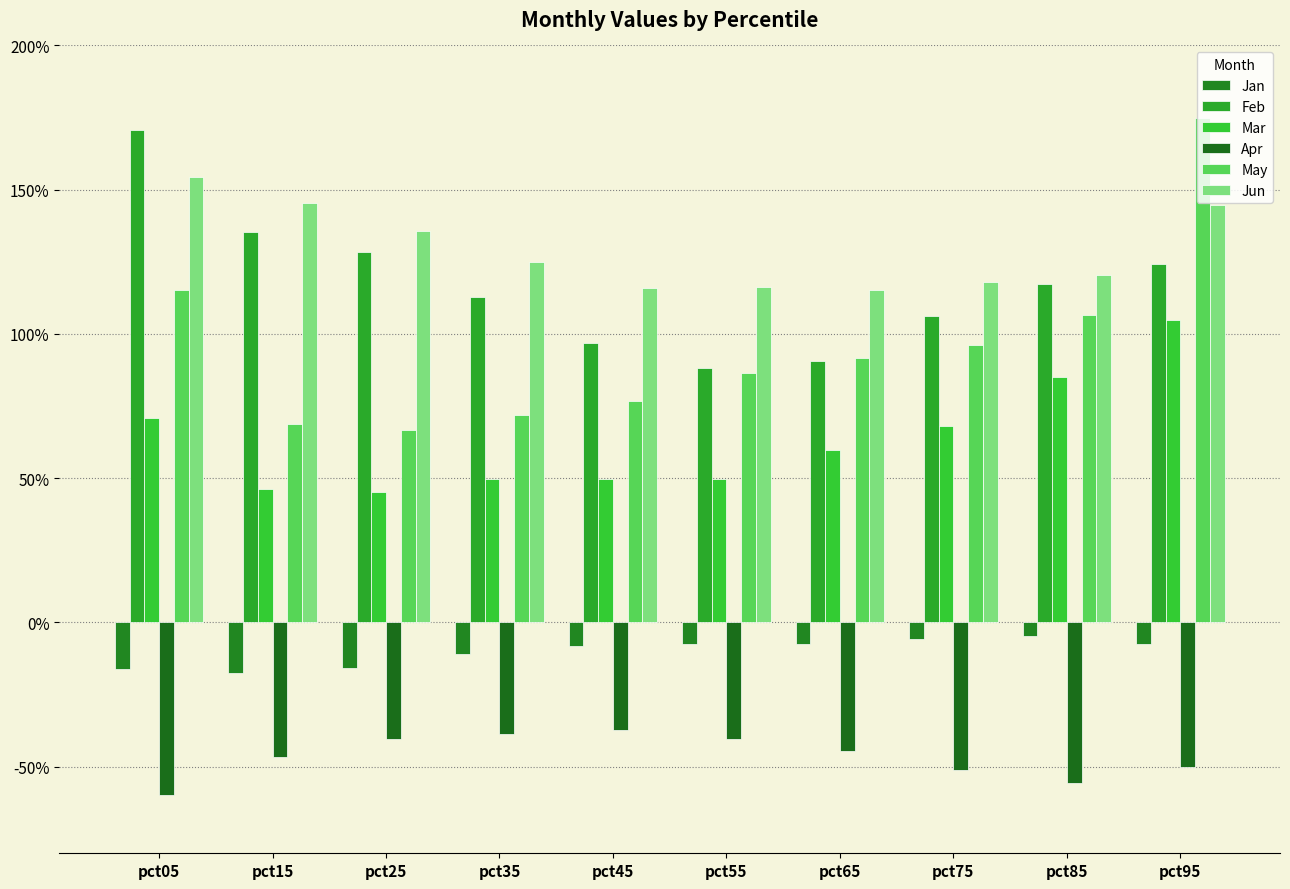

Reading left to right, extract all data points from this chart.

Jan: -0.2	-0.2	-0.2	-0.1	-0.1	-0.1	-0.1	-0.1	-0.0	-0.1
Feb: 1.7	1.4	1.3	1.1	1.0	0.9	0.9	1.1	1.2	1.2
Mar: 0.7	0.5	0.5	0.5	0.5	0.5	0.6	0.7	0.9	1.0
Apr: -0.6	-0.5	-0.4	-0.4	-0.4	-0.4	-0.4	-0.5	-0.6	-0.5
May: 1.2	0.7	0.7	0.7	0.8	0.9	0.9	1.0	1.1	1.7
Jun: 1.5	1.5	1.4	1.2	1.2	1.2	1.2	1.2	1.2	1.4